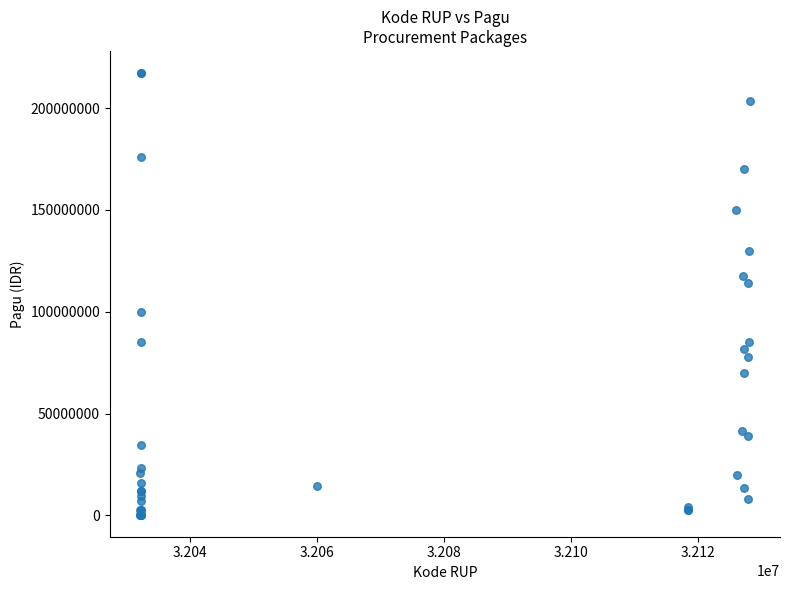

What Y value in the scatter plot is closest to 108830000?

114296000